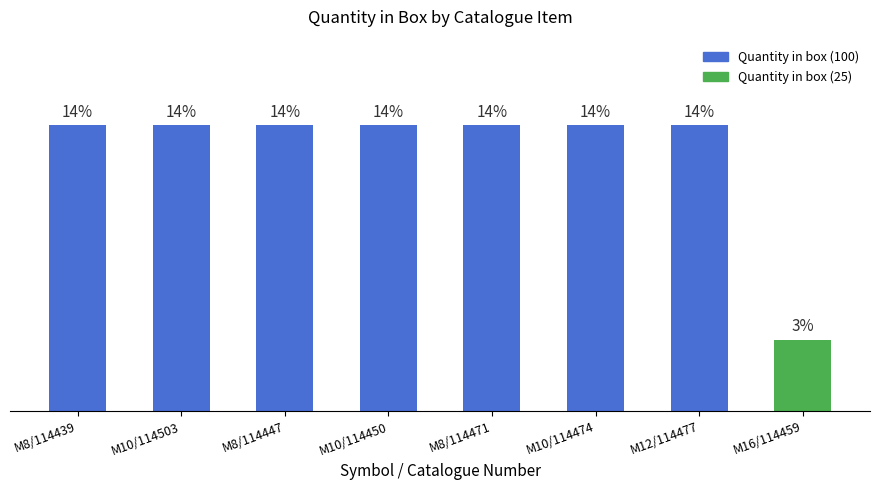

Does the chart contain any negative values?

No